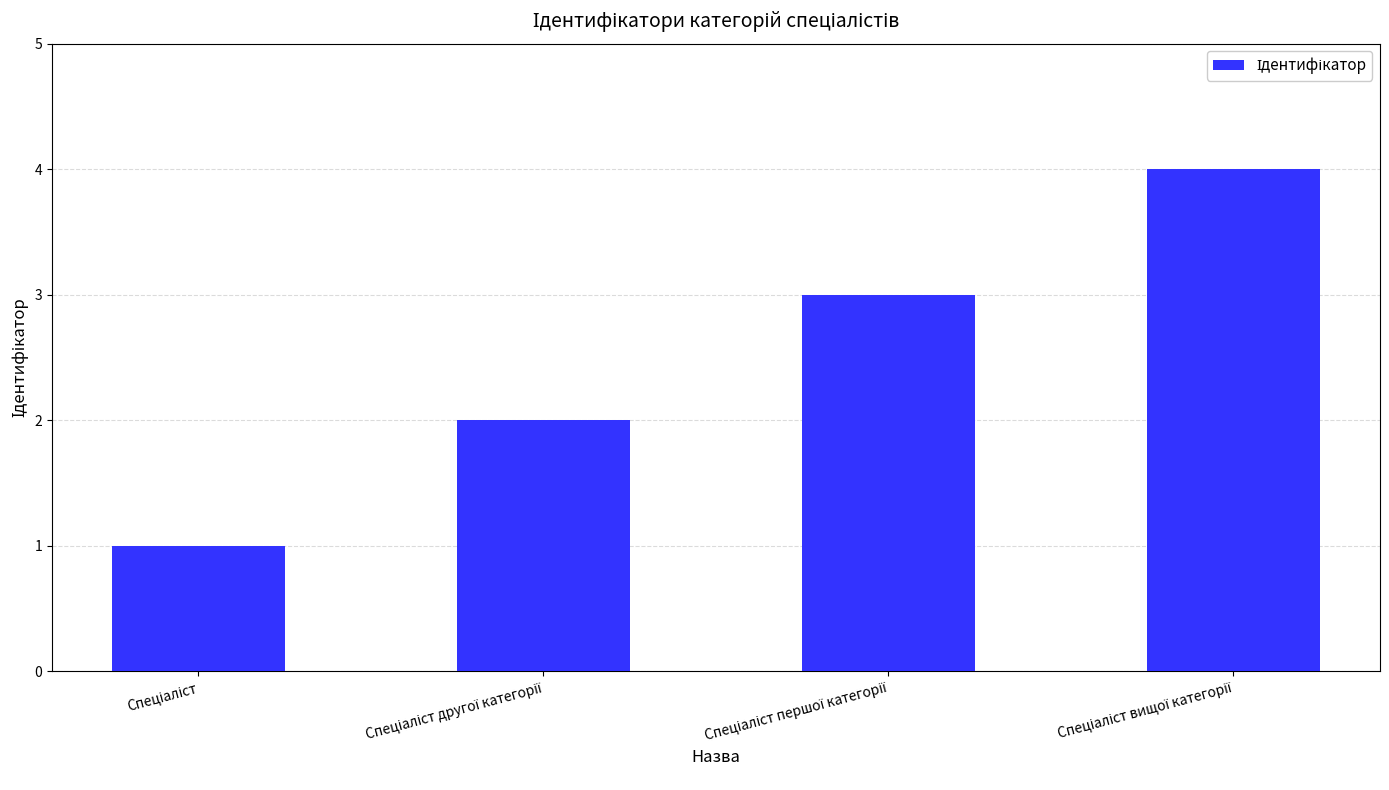

What is the difference between the maximum and minimum values?

3